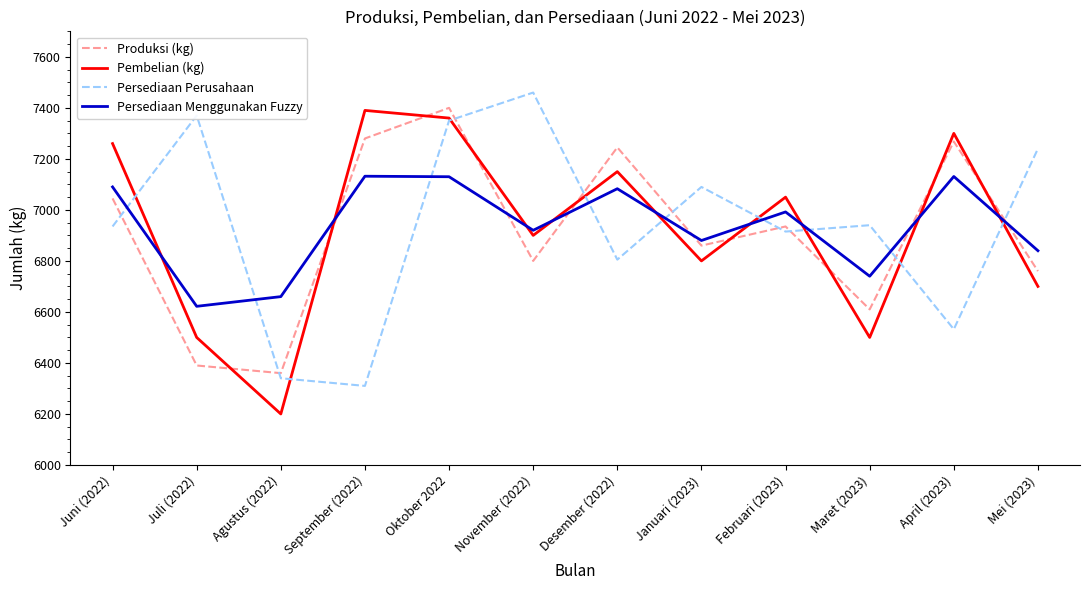

Count the number of categories in the chart.

12